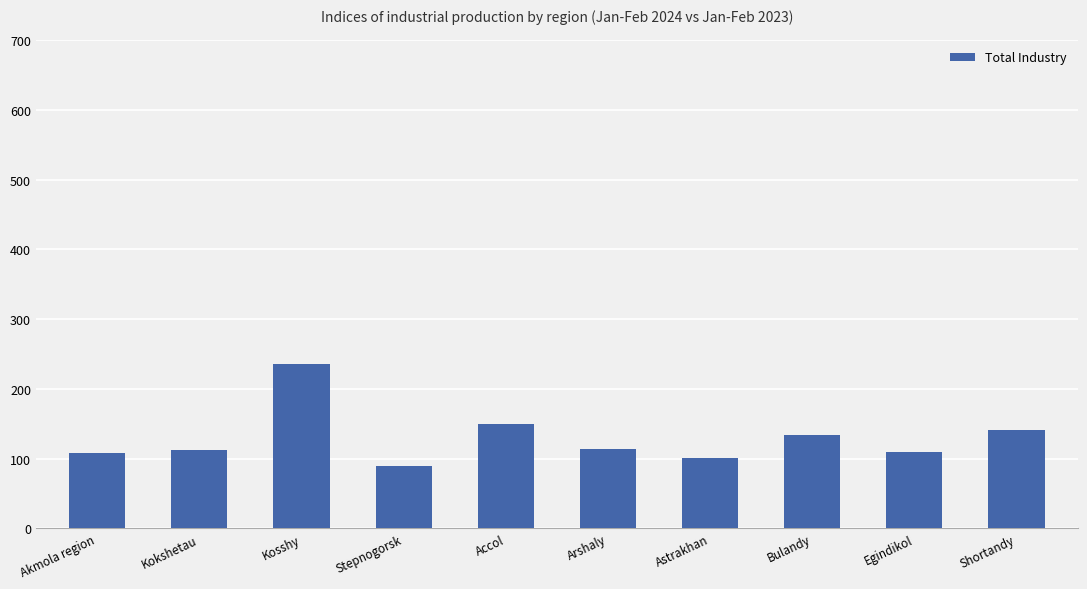

At which label does the data first exceed 114?

Kosshy